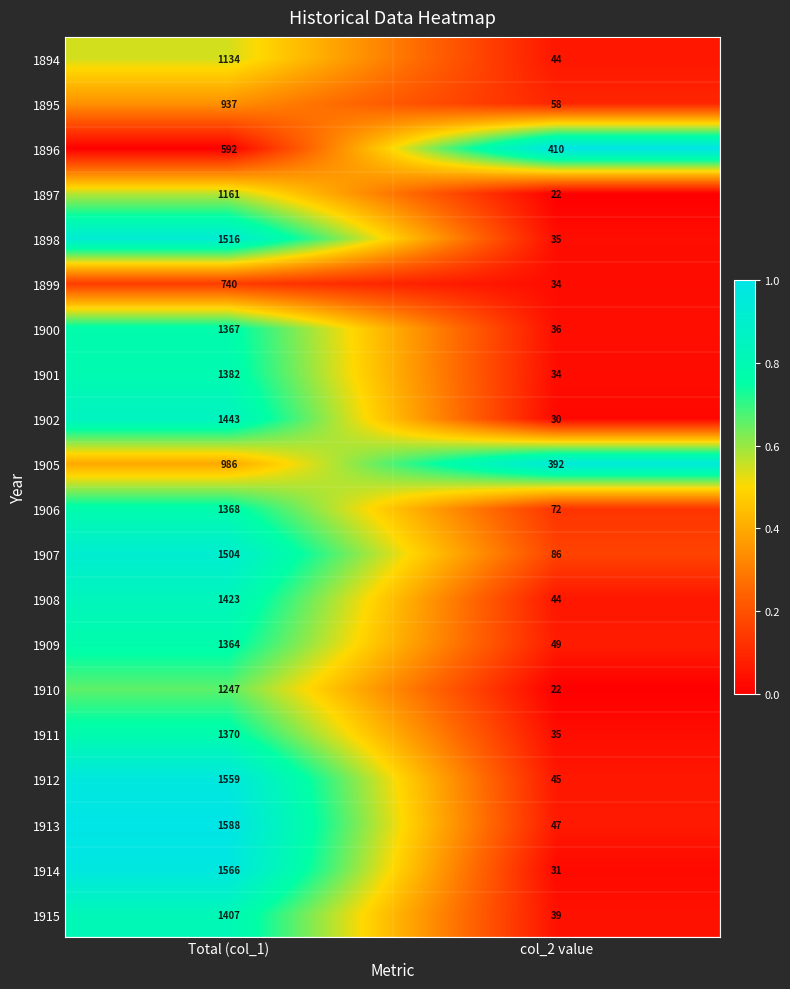

The value of 1907 at Total (col_1) is 1504. True or false?

True